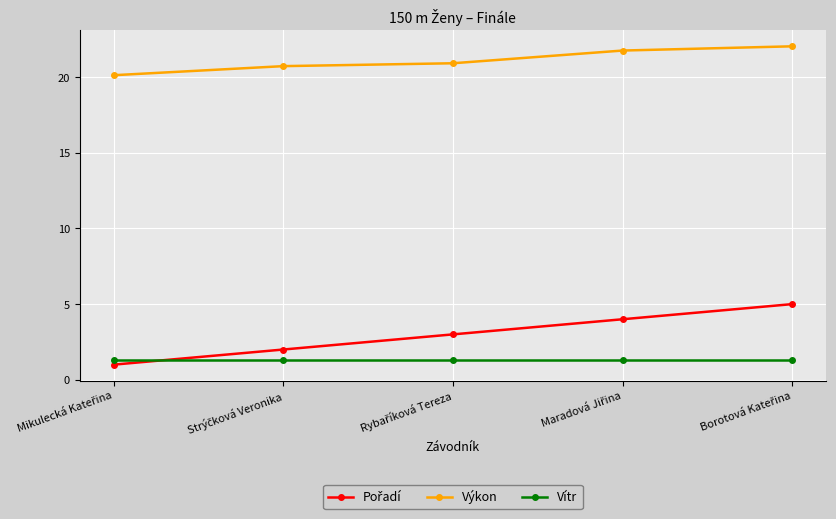

What is the lowest value of the Výkon series?

20.1